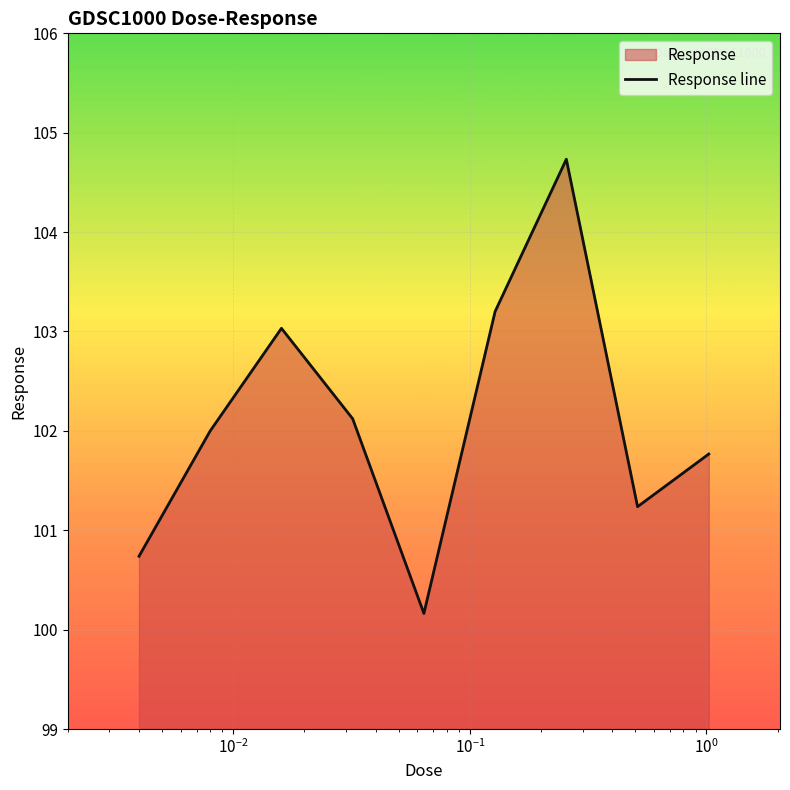

Reading left to right, list all the values displayed in this chart.

100.7	102.0	103.0	102.1	100.2	103.2	104.7	101.2	101.8